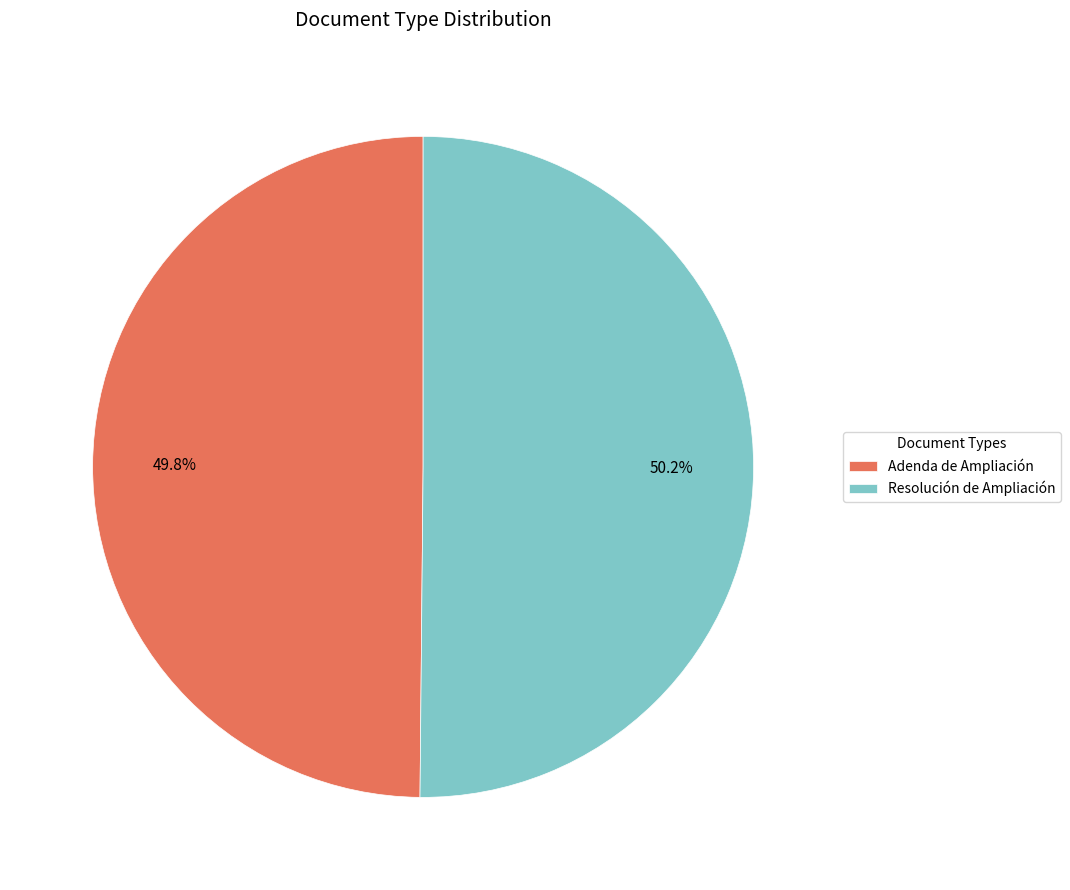

Approximately how many times larger is the value at Resolución de Ampliación compared to Adenda de Ampliación?

1.0